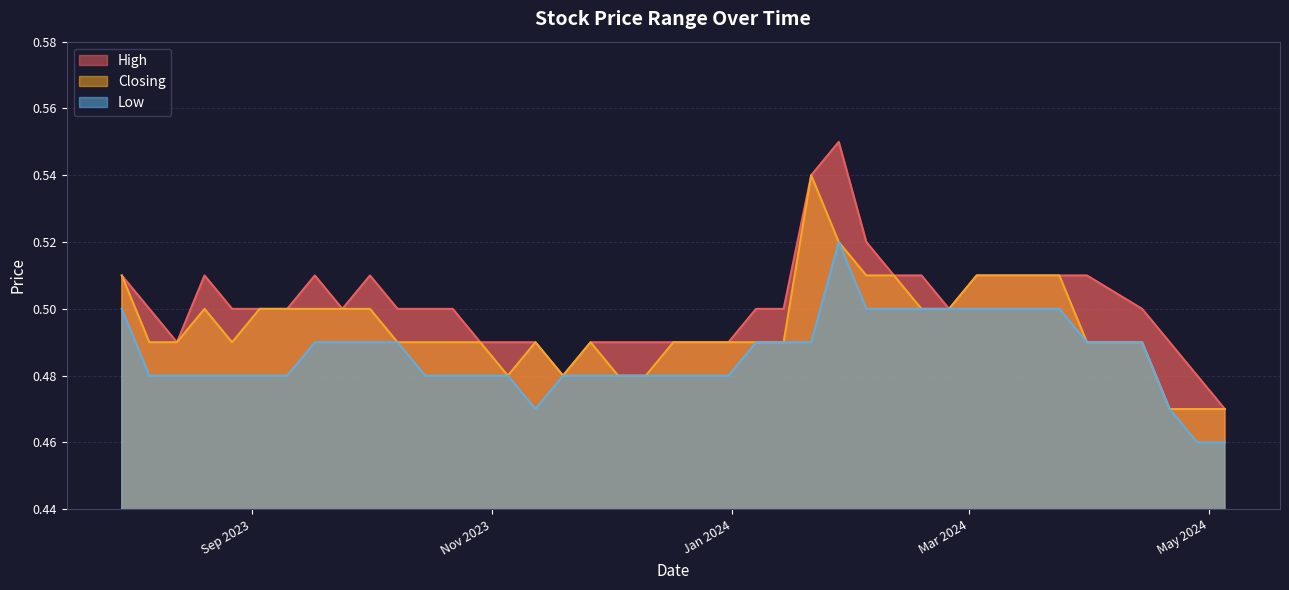

At how many categories does at least one series exceed 0?

40